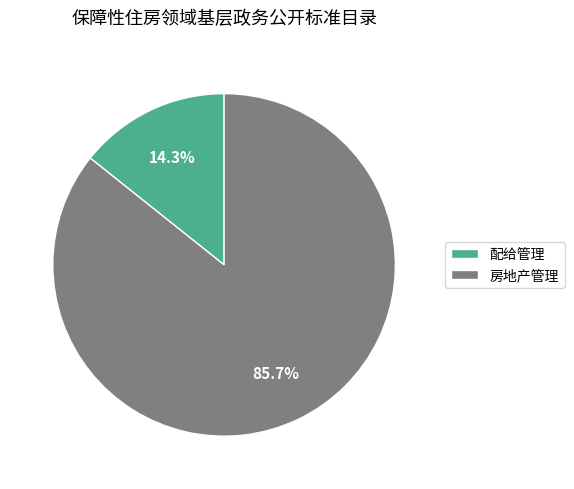

To the nearest percent, what is the combined percentage of 配给管理 and 房地产管理?

100%